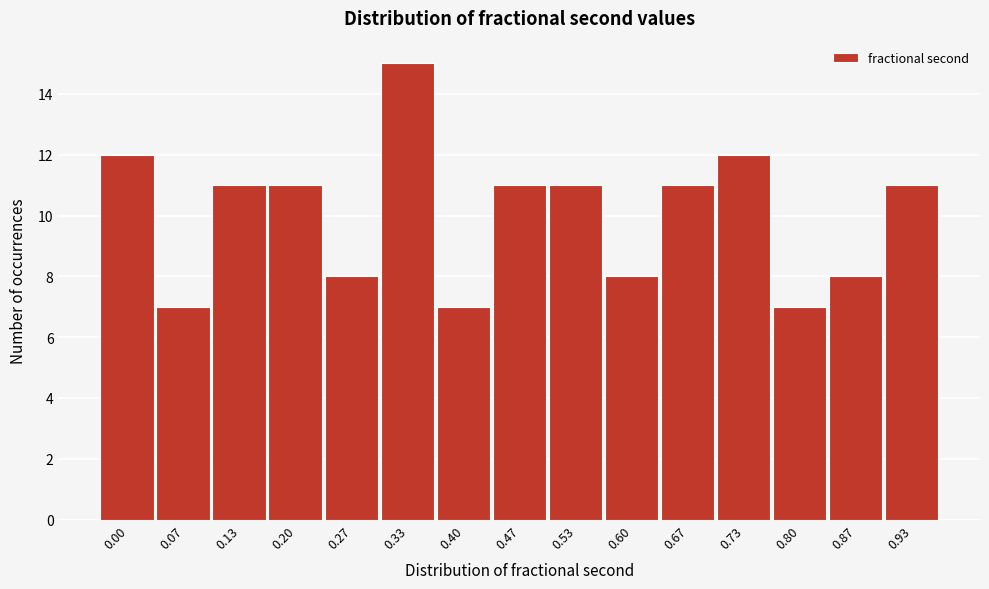

Reading left to right, extract all data points from this chart.

12	7	11	11	8	15	7	11	11	8	11	12	7	8	11